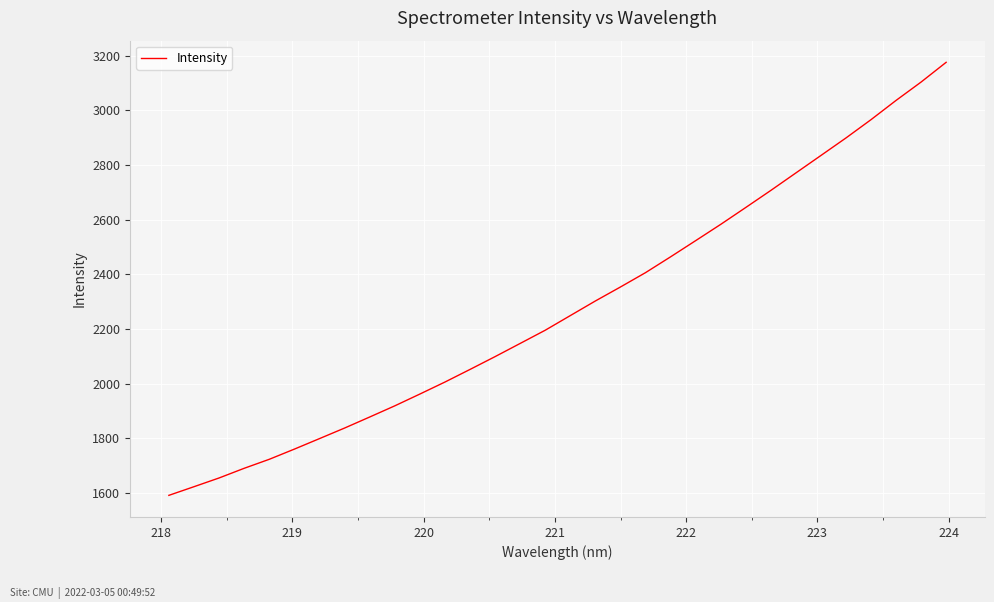

What is the maximum value shown in the chart?

3176.0